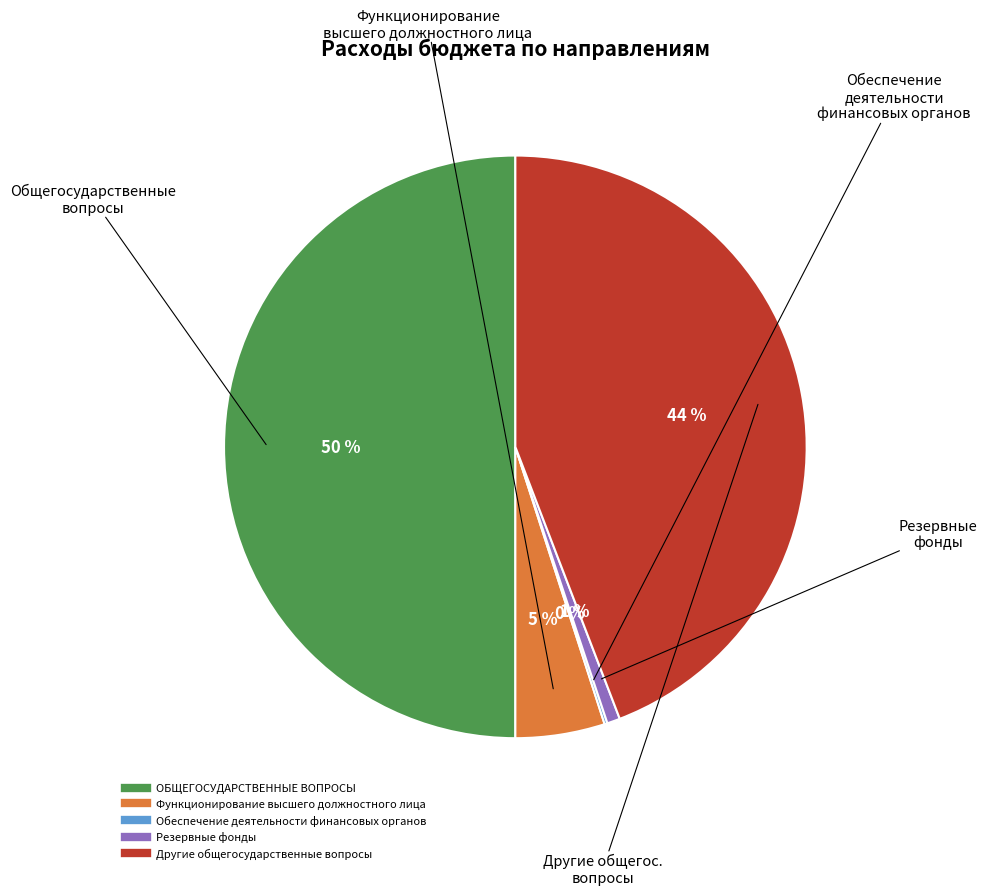

Approximately how many times larger is the value at Функционирование высшего должностного лица compared to Другие общегосударственные вопросы?

0.1